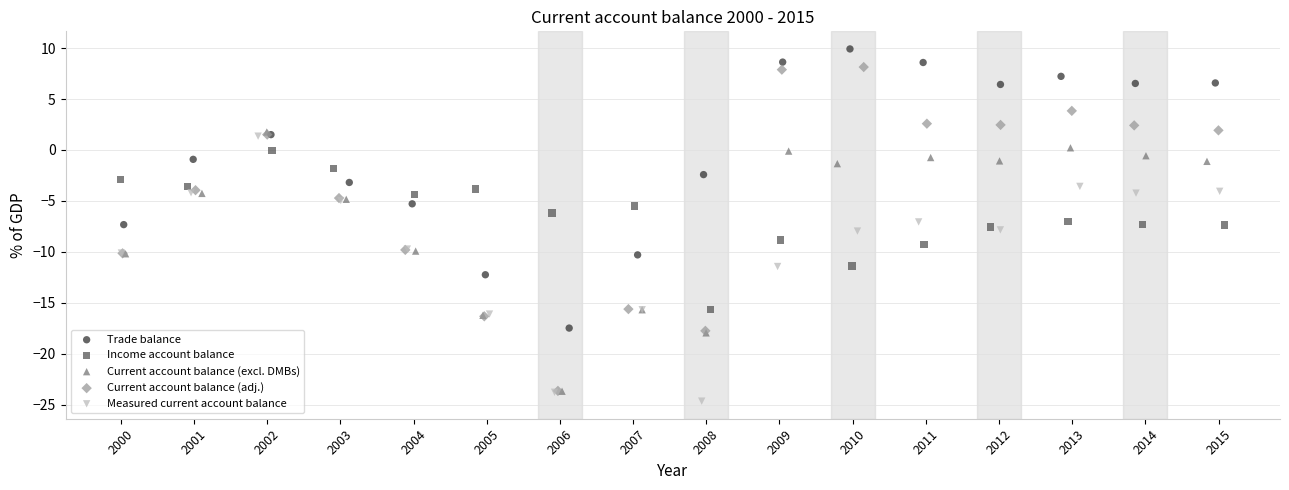

Which series has the widest spread of Y values?

Current account balance (adj.)